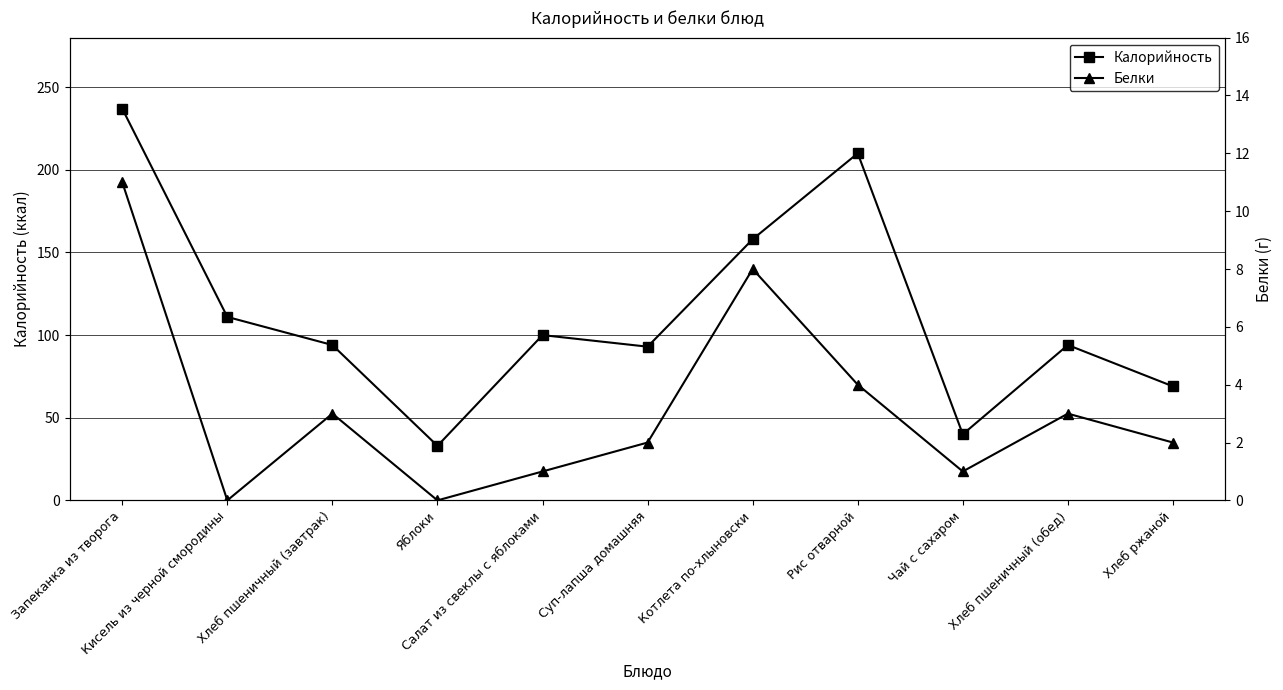

Rank the series by their average value, from highest to lowest.

Калорийность, Белки